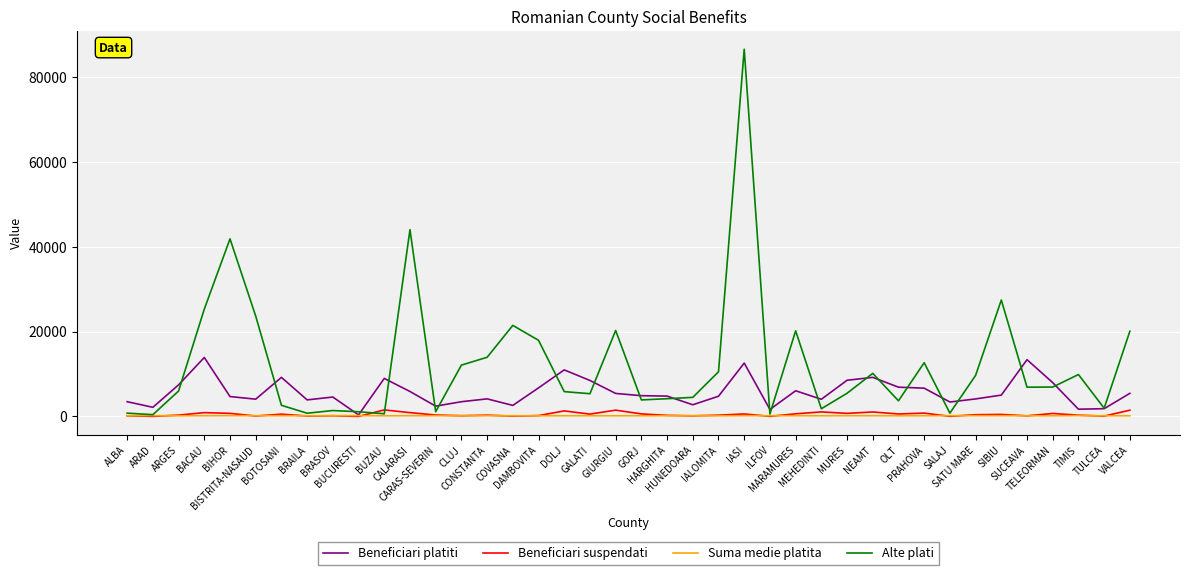

Which series has the largest total across all categories?

Alte plati